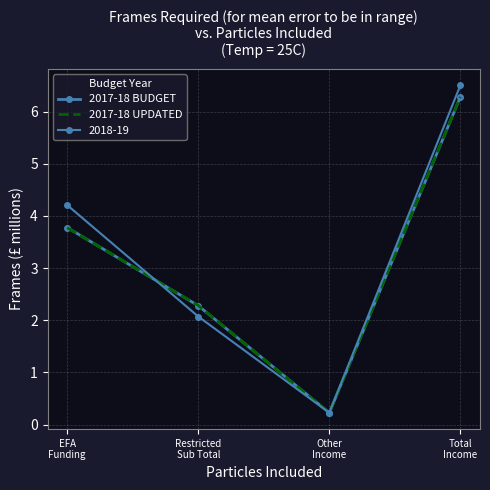

Between which two adjacent categories do 2017-18 UPDATED and 2017-18 BUDGET first intersect?

EFA
Funding and Restricted
Sub Total